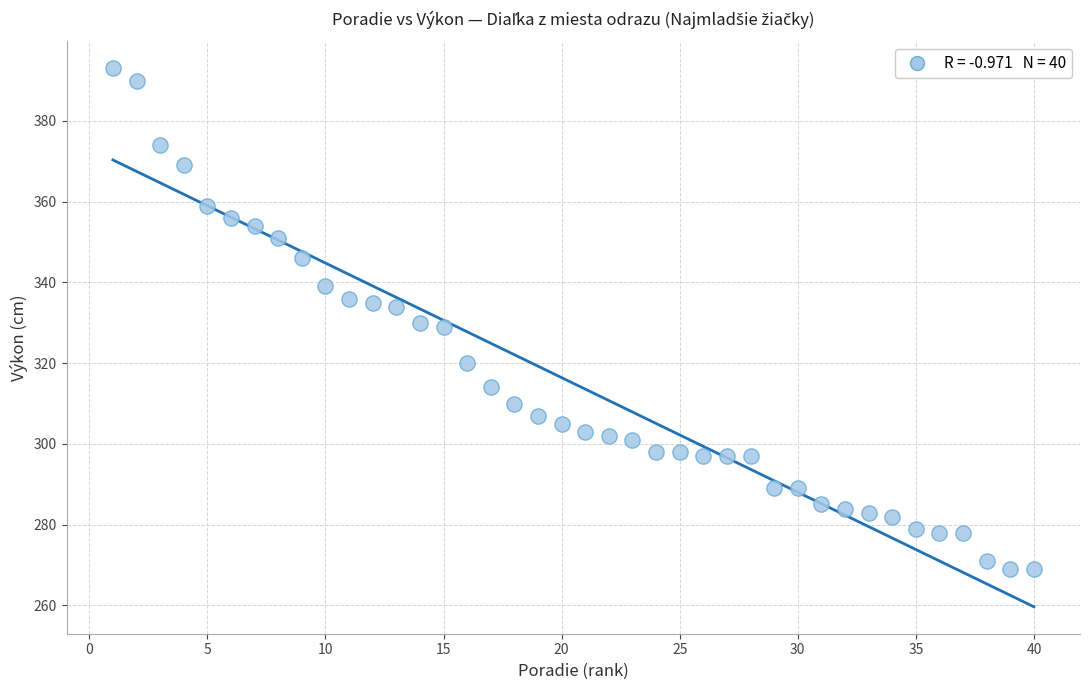

How many points are shown in the scatter plot?

40